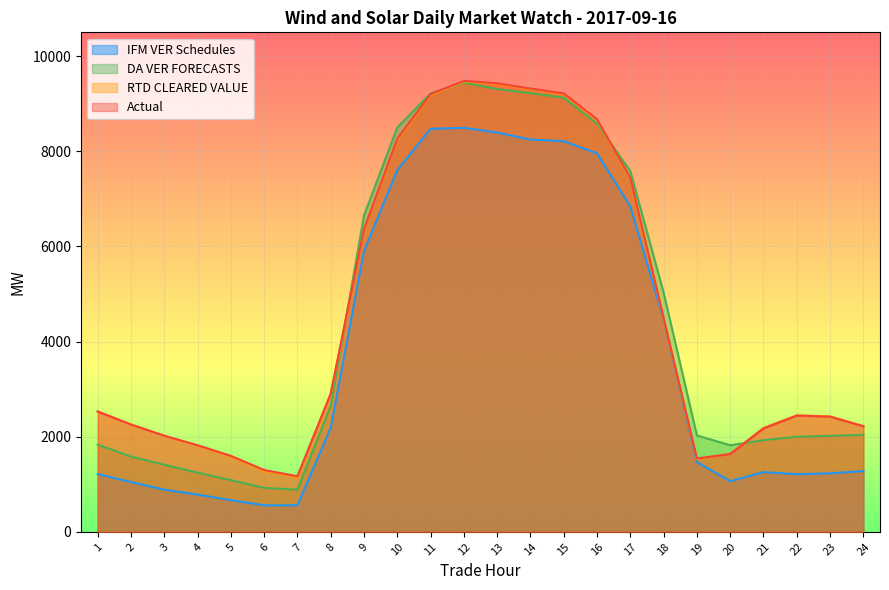

True or false: IFM VER Schedules and RTD CLEARED VALUE cross at least once.

False